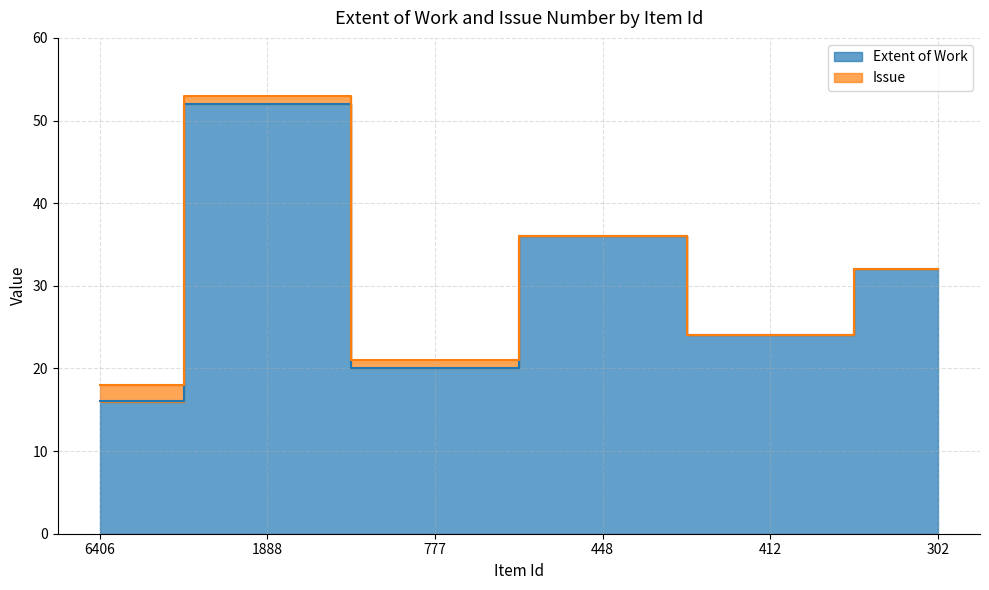

Which has a higher value, 412 or 1888?

1888